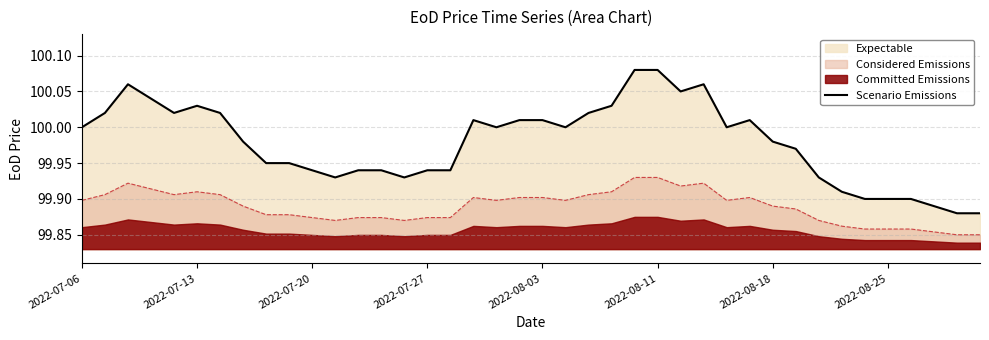

True or false: Considered Emissions and Scenario Emissions intersect in this chart.

False